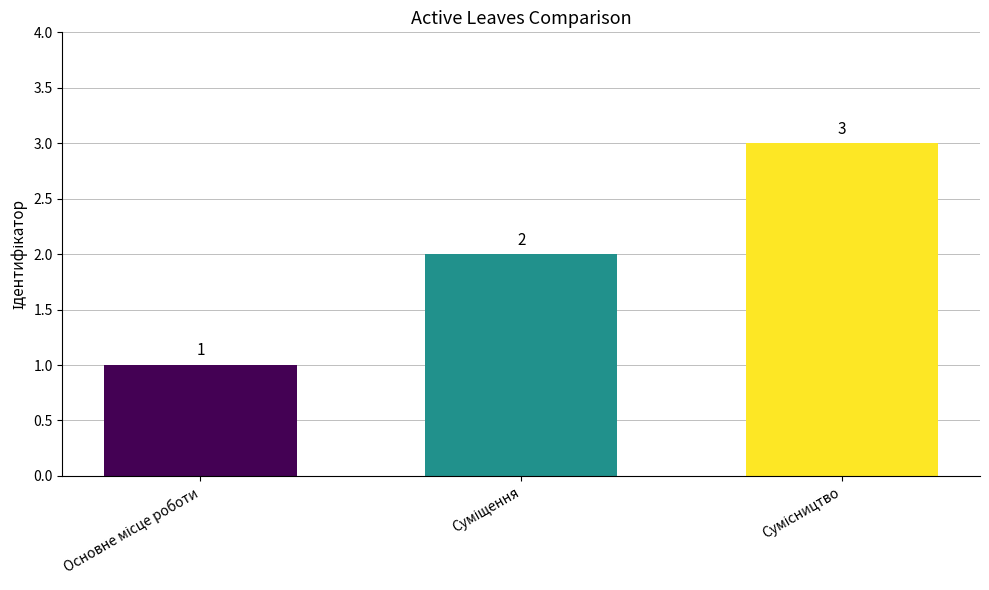

How many distinct data groups are displayed?

1